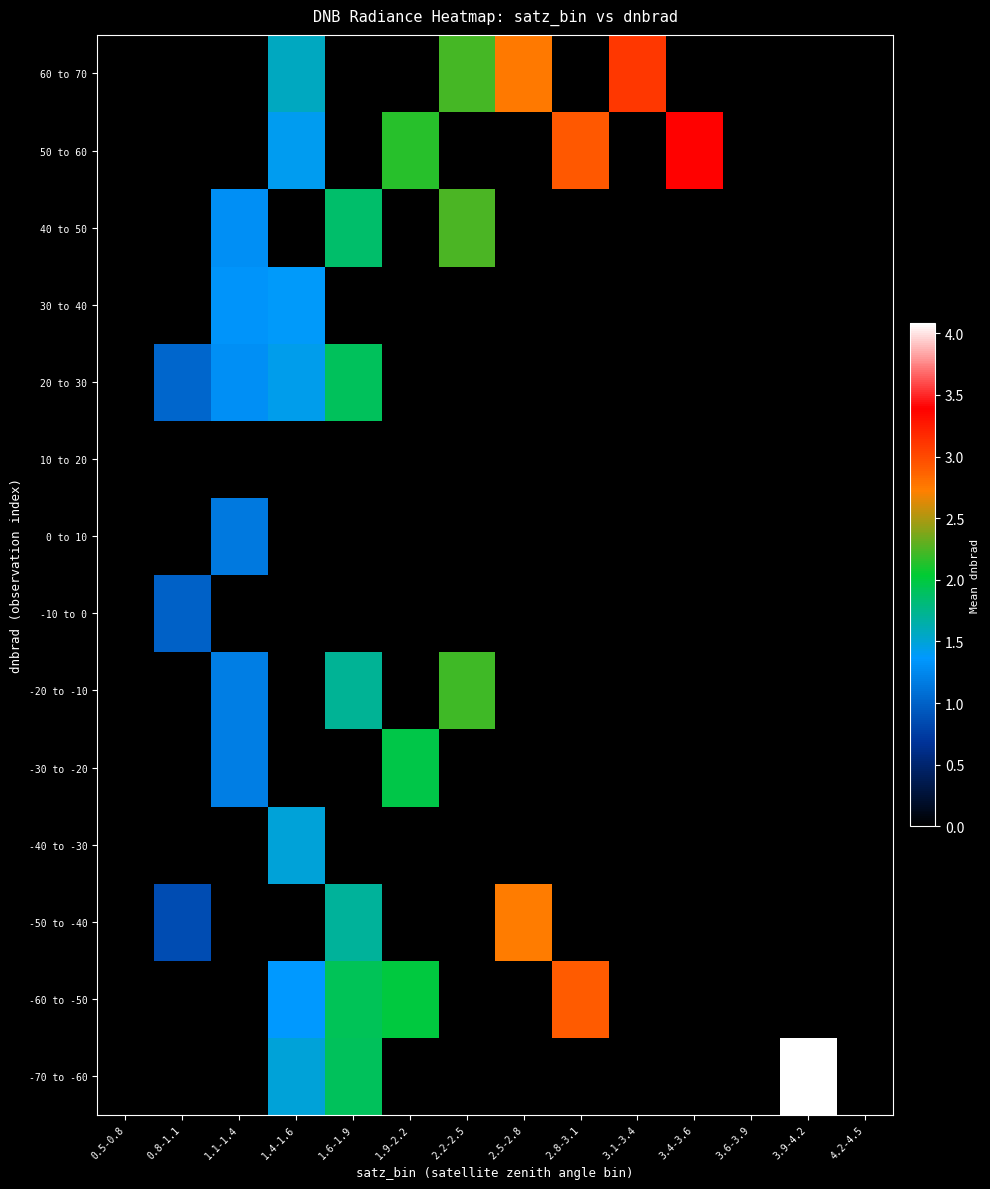

List the series in order of their peak value, lowest first.

10 to 20, -10 to 0, 0 to 10, 30 to 40, -40 to -30, 20 to 30, -30 to -20, -20 to -10, 40 to 50, -50 to -40, -60 to -50, 60 to 70, 50 to 60, -70 to -60